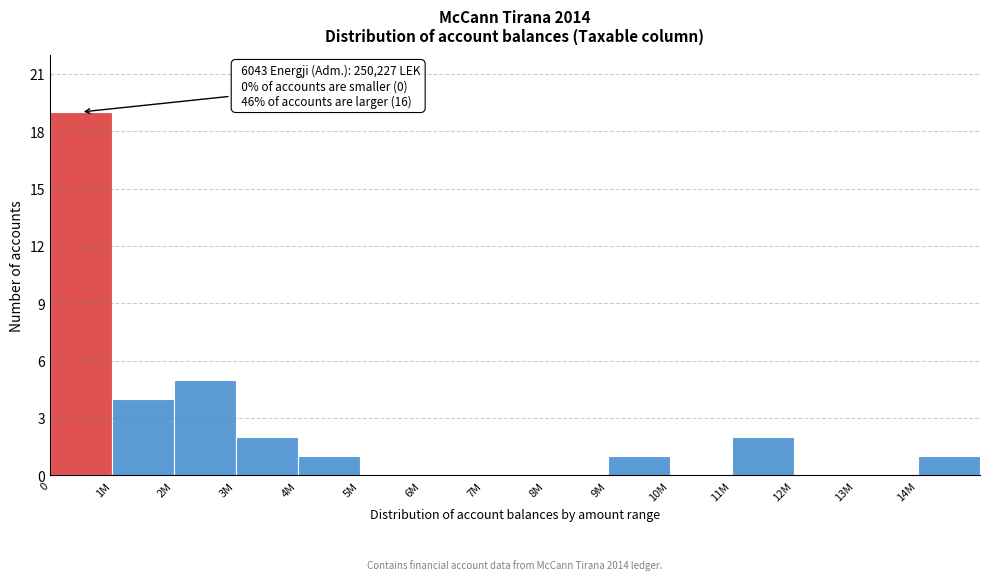

Reading left to right, list all the values displayed in this chart.

0=19	1M=4	2M=5	3M=2	4M=1	5M=0	6M=0	7M=0	8M=0	9M=1	10M=0	11M=2	12M=0	13M=0	14M=1